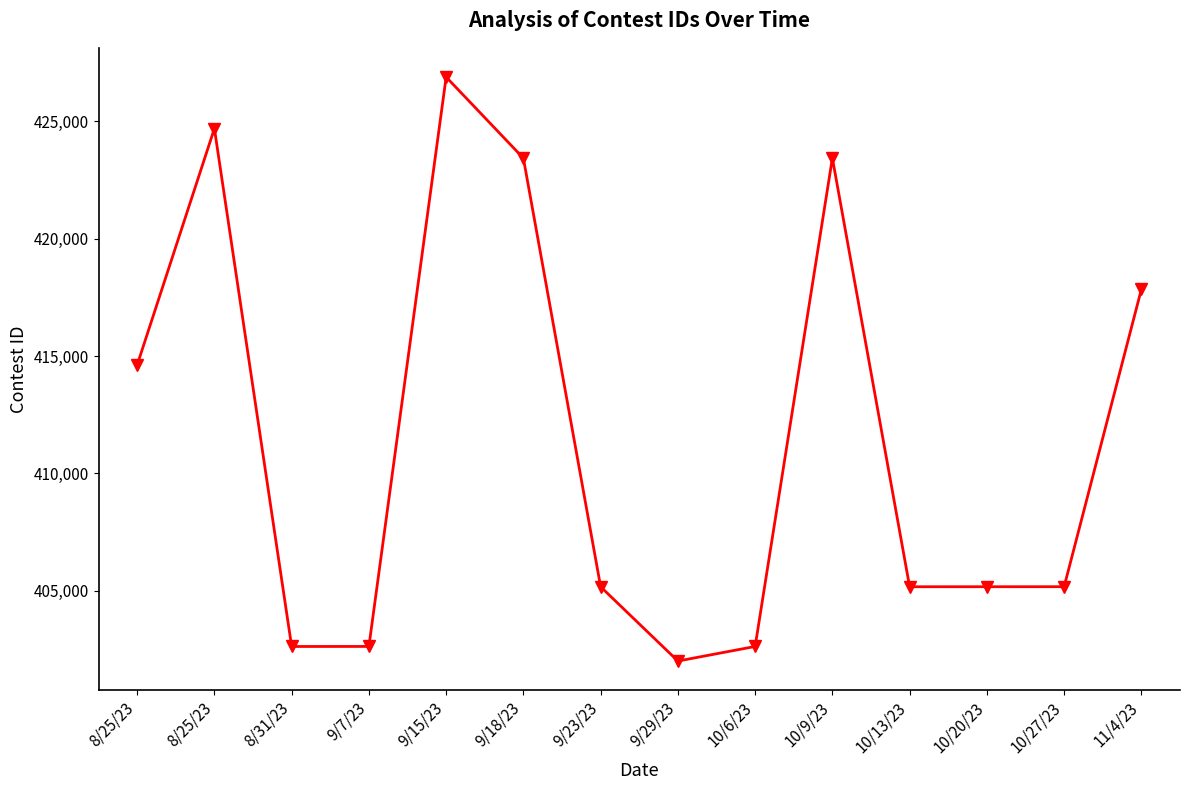

How many lines are shown in the chart?

1